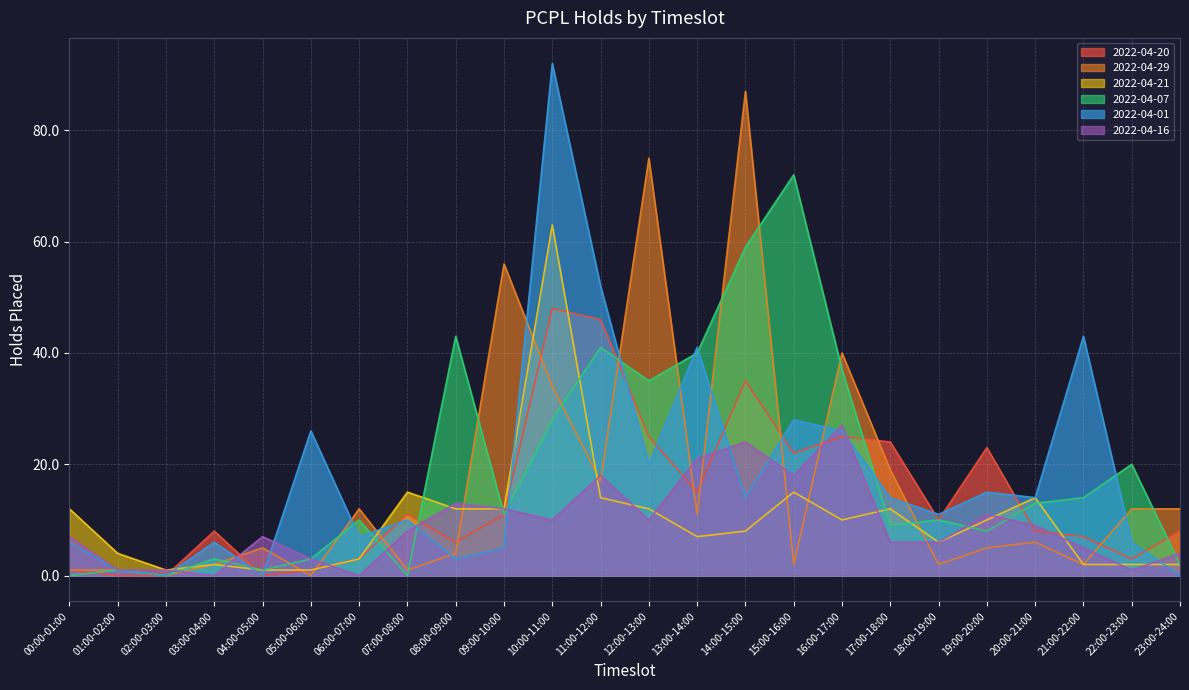

Reading left to right, extract all data points from this chart.

2022-04-20: 1	0	0	8	0	1	3	11	6	11	48	46	25	15	35	22	25	24	10	23	8	7	3	8
2022-04-29: 1	1	0	2	5	0	12	1	4	56	34	17	75	11	87	2	40	19	2	5	6	2	12	12
2022-04-21: 12	4	1	2	1	1	3	15	12	12	63	14	12	7	8	15	10	12	6	10	14	2	2	2
2022-04-07: 0	1	0	3	1	3	10	0	43	11	28	41	35	40	59	72	37	9	10	8	13	14	20	2
2022-04-01: 6	1	0	6	0	26	7	10	3	5	92	52	20	41	14	28	26	14	11	15	14	43	6	0
2022-04-16: 7	1	1	0	7	3	0	8	13	12	10	18	10	21	24	18	27	6	6	11	9	5	1	4